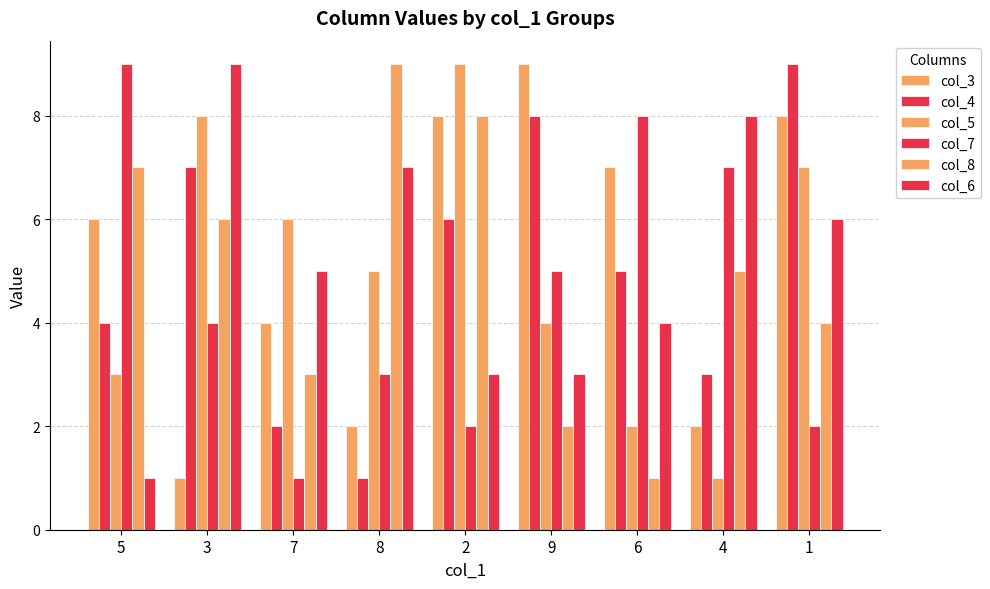

At 7, list the series in order from smallest to largest.

col_7, col_4, col_8, col_3, col_6, col_5